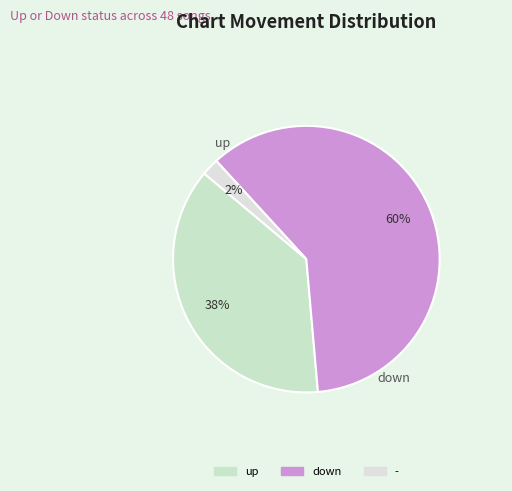

Is it true that - is 2% of the pie?

True